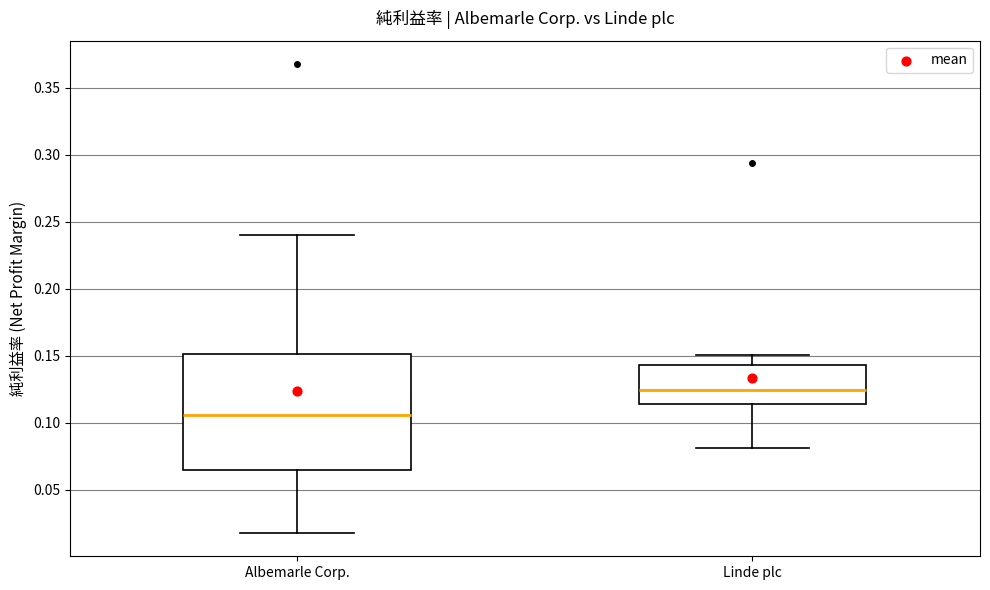

Which box is the tallest, from its lower edge to its upper edge?

Albemarle Corp.